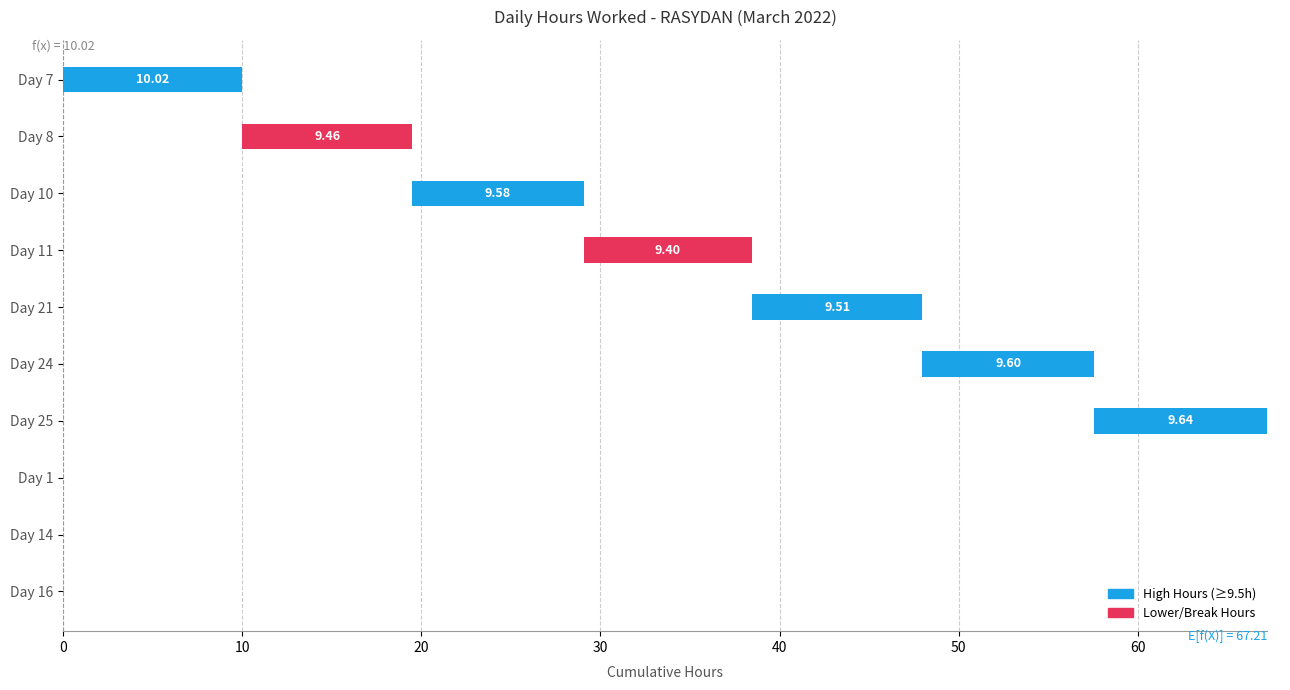

What value does the data have at Day 11?

9.4